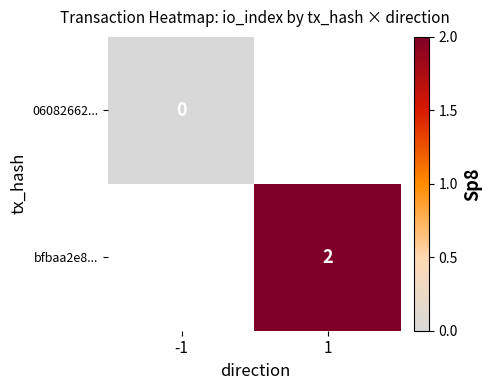

True or false: bfbaa2e8... has a value of 2 at 1.

True